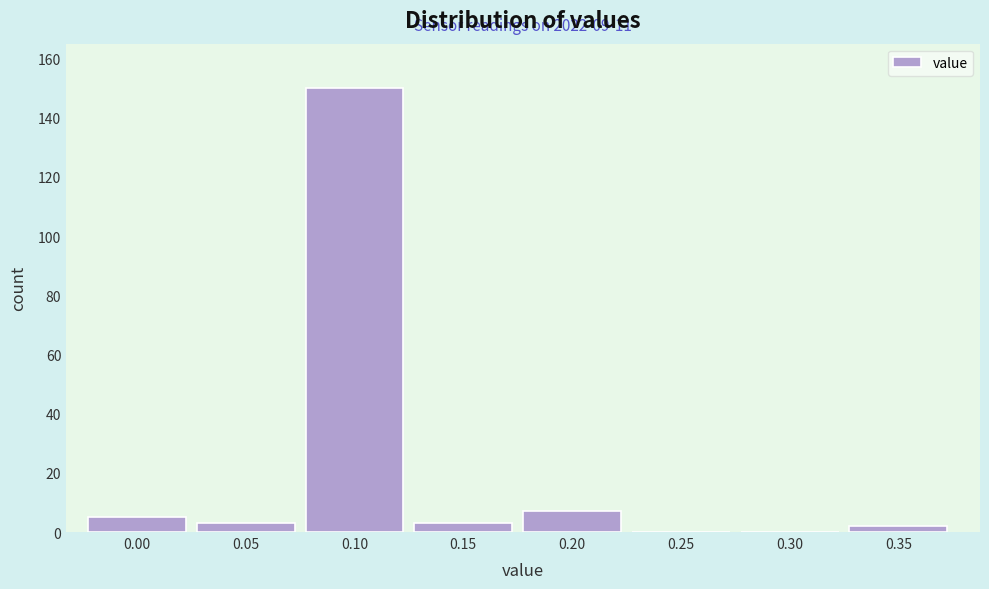

Reading left to right, extract all data points from this chart.

0.00=5	0.05=3	0.10=150	0.15=3	0.20=7	0.25=0	0.30=0	0.35=2